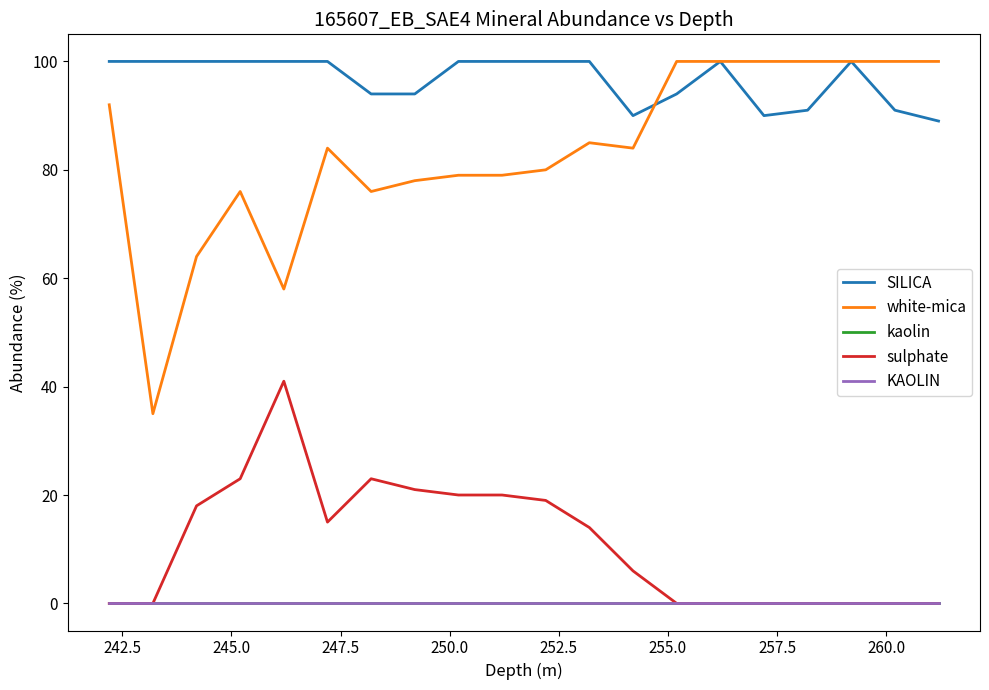

True or false: kaolin and KAOLIN intersect in this chart.

False